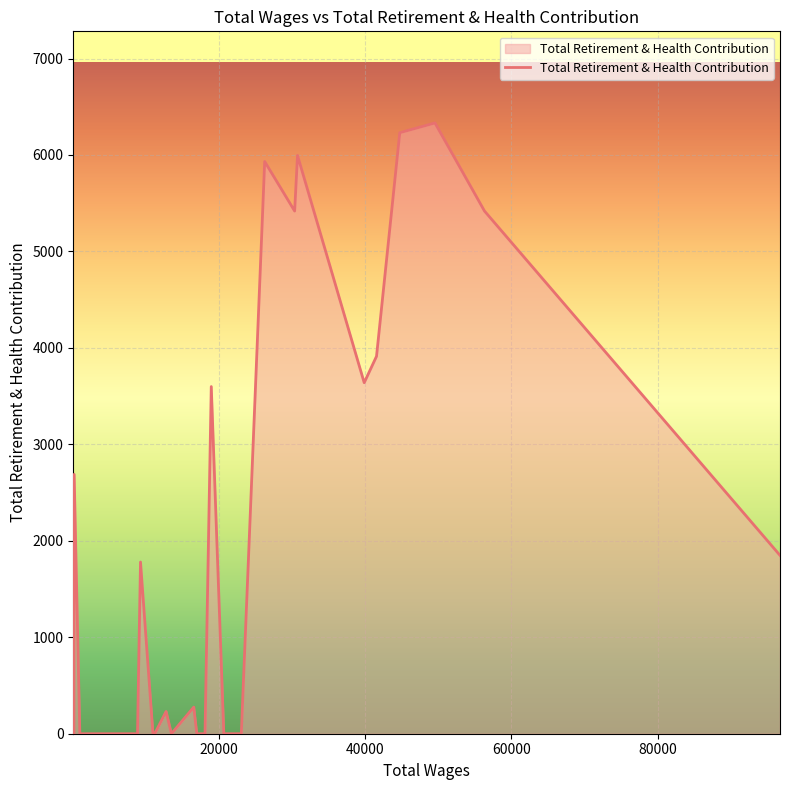

What is the greatest value displayed?

6332